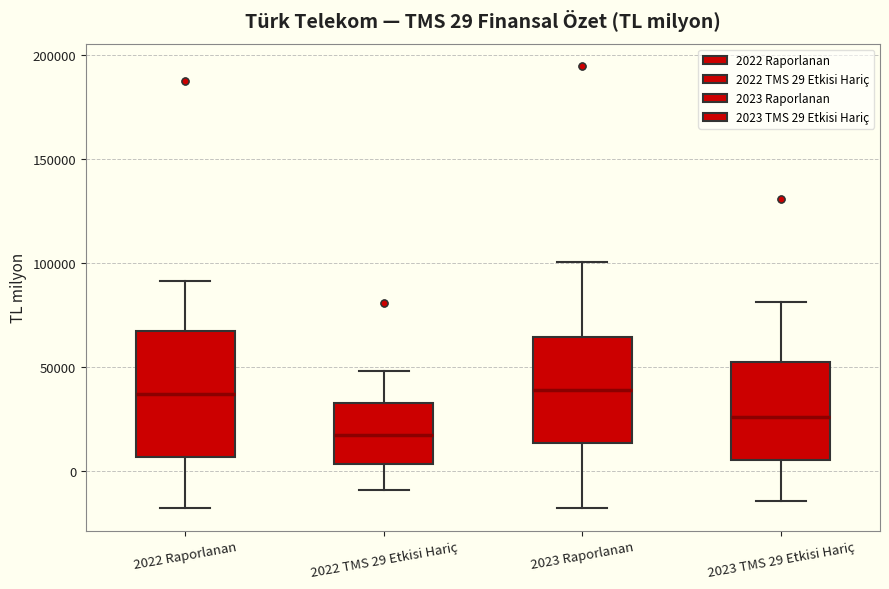

Which box has the lowest median line?

2022 TMS 29 Etkisi Hariç